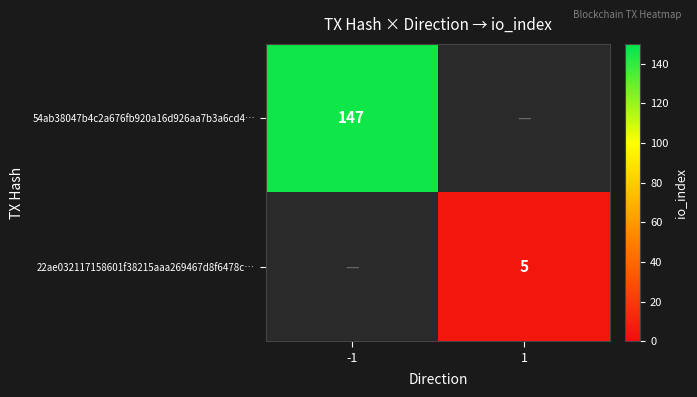

The value of 22ae032117158601f38215aaa269467d8f6478c… at 1 is 8.0. True or false?

False